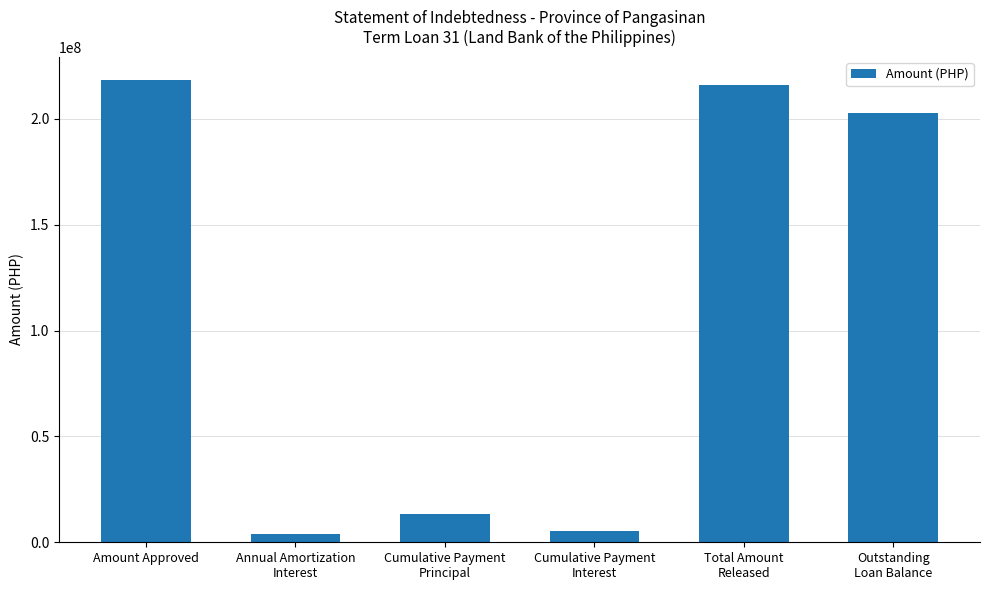

Reading left to right, list all the values displayed in this chart.

Amount Approved=218400000.0	Annual Amortization
Interest=4145013.7	Cumulative Payment
Principal=13198595.2	Cumulative Payment
Interest=5162530.9	Total Amount
Released=215926654.0	Outstanding
Loan Balance=202728058.8